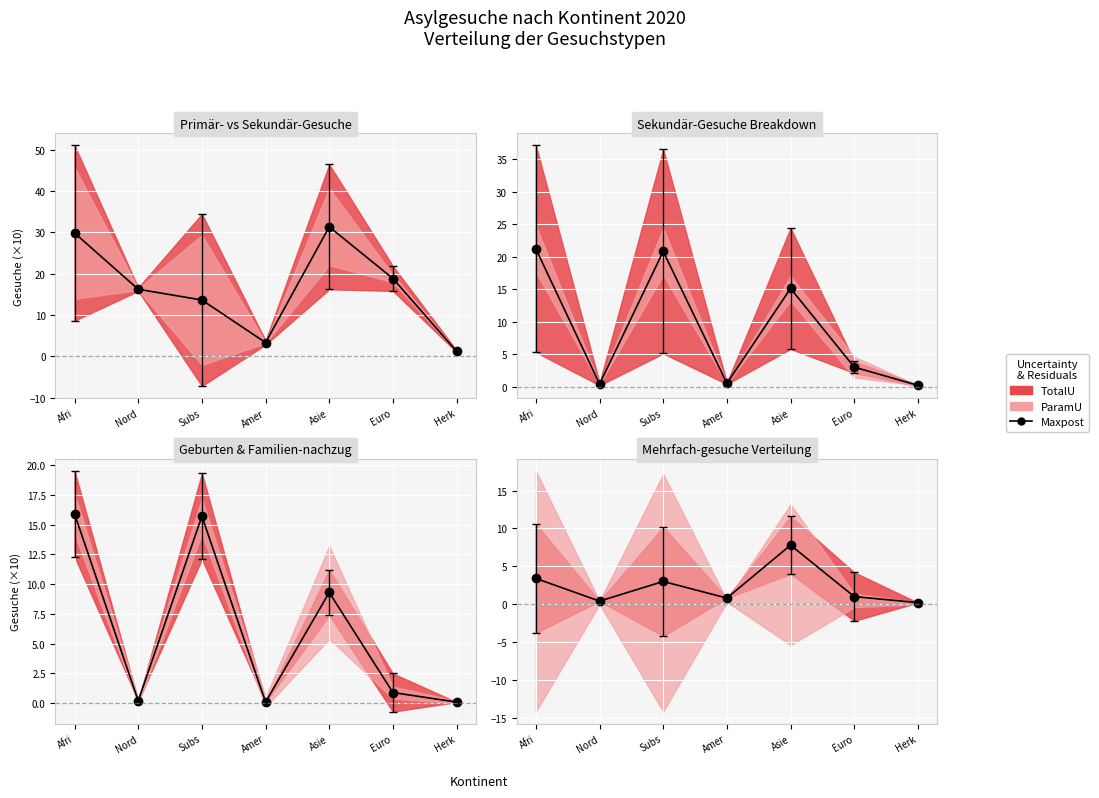

True or false: the data shows 1.6 at Afri.

False